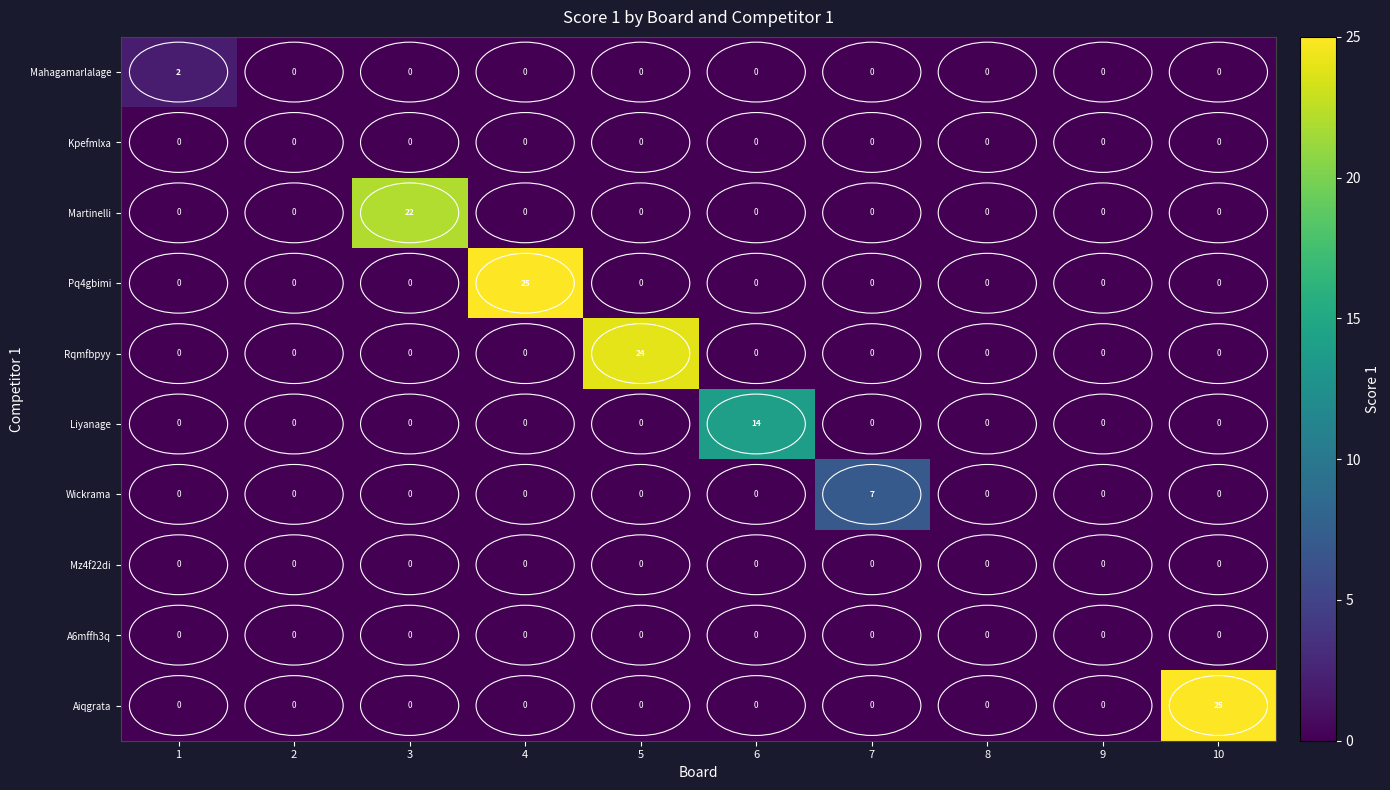

What is the total value across all series at 10?

25